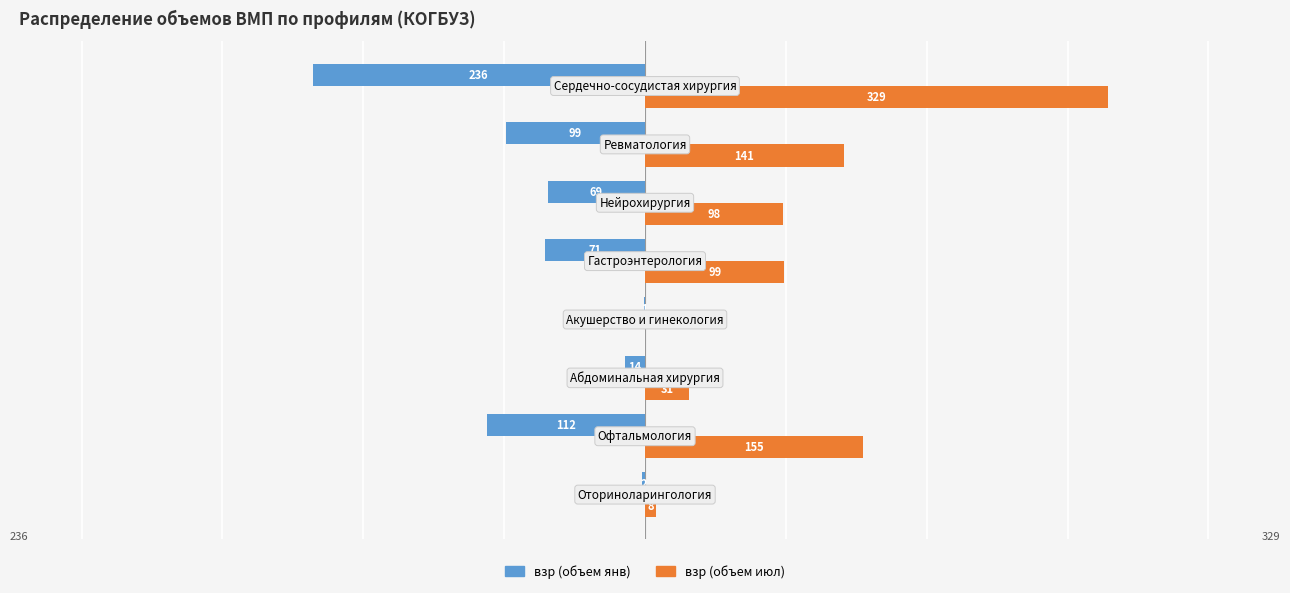

Which series has the widest spread of values?

взр (объем июл)